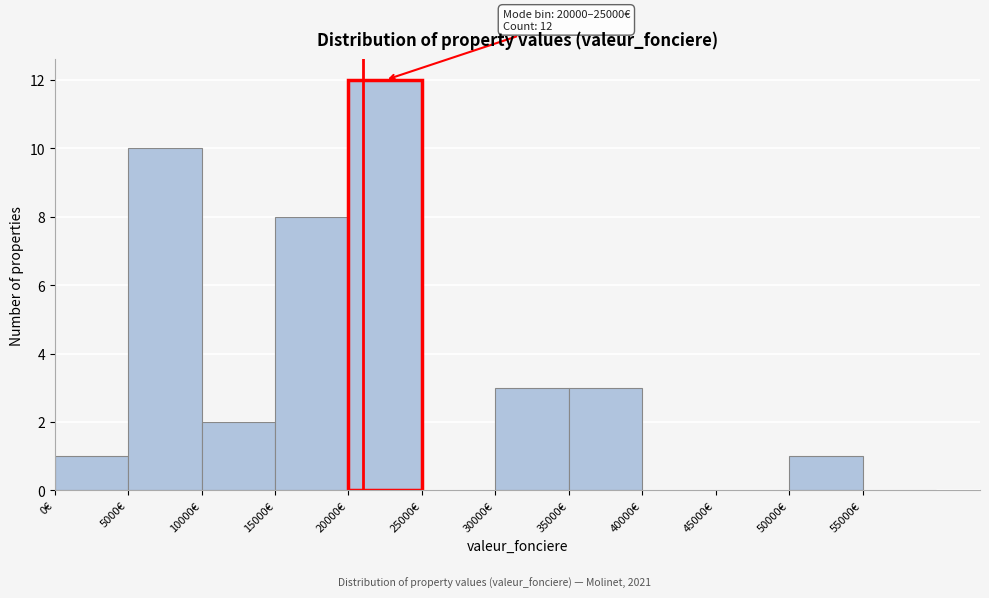

Which range on the x-axis has the tallest bar?

20000 to 25000